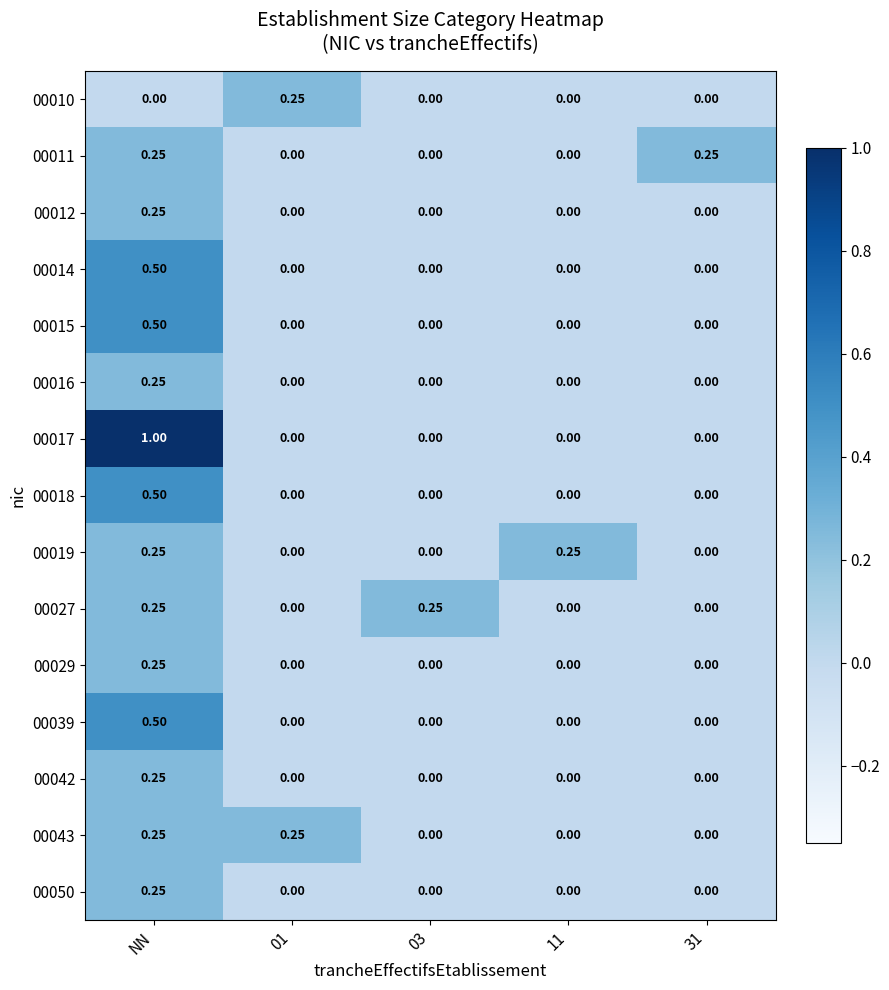

At which label does 00018 reach its peak?

NN